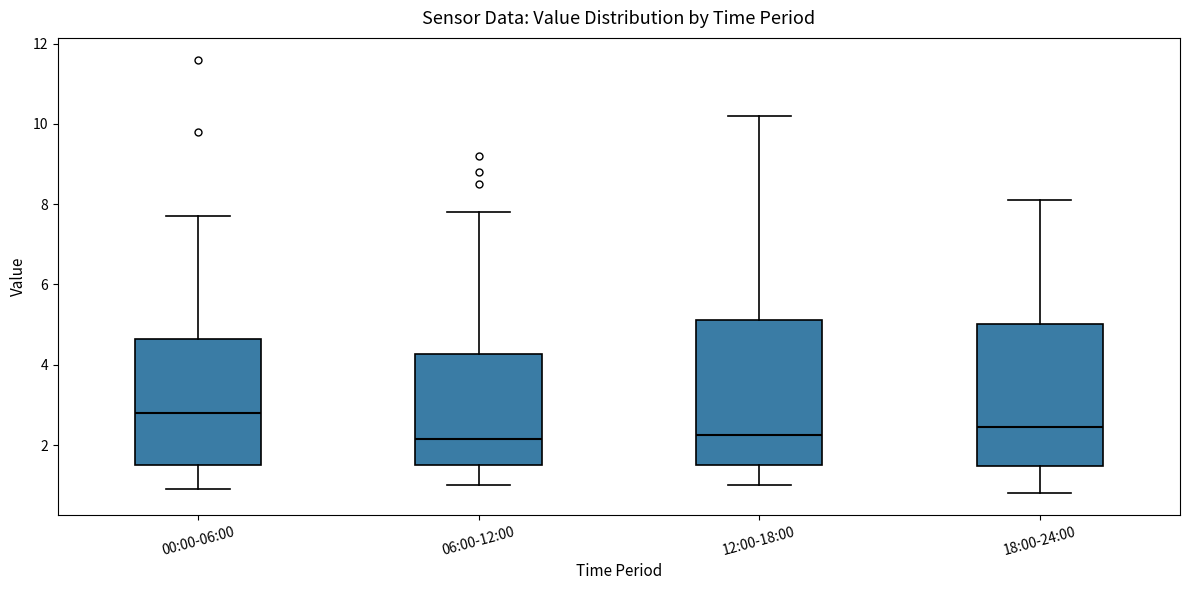

Where does the lower whisker of the box for 18:00-24:00 end on the y-axis? The values are not printed on the chart, so give them approximately, as read against the axis.

0.8